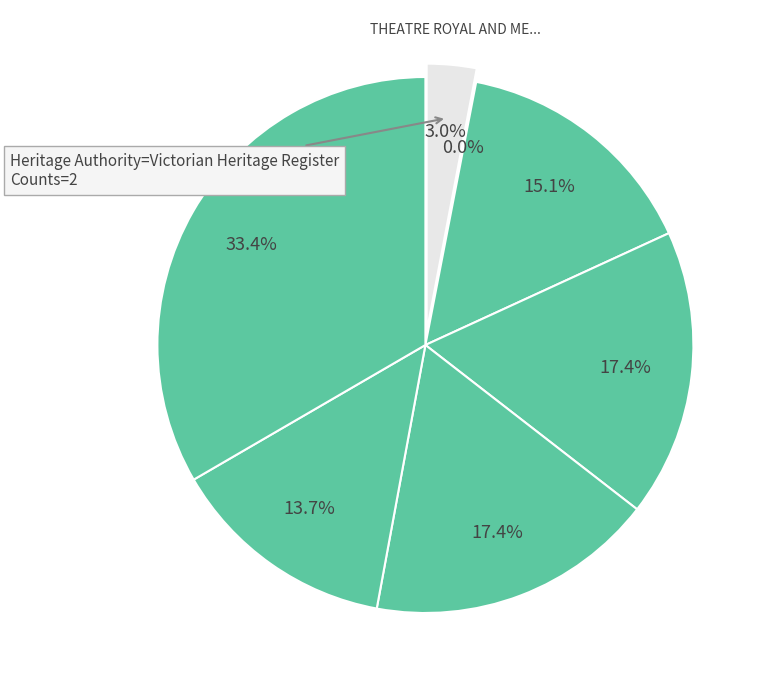

To the nearest percent, what is the average slice percentage?

14%